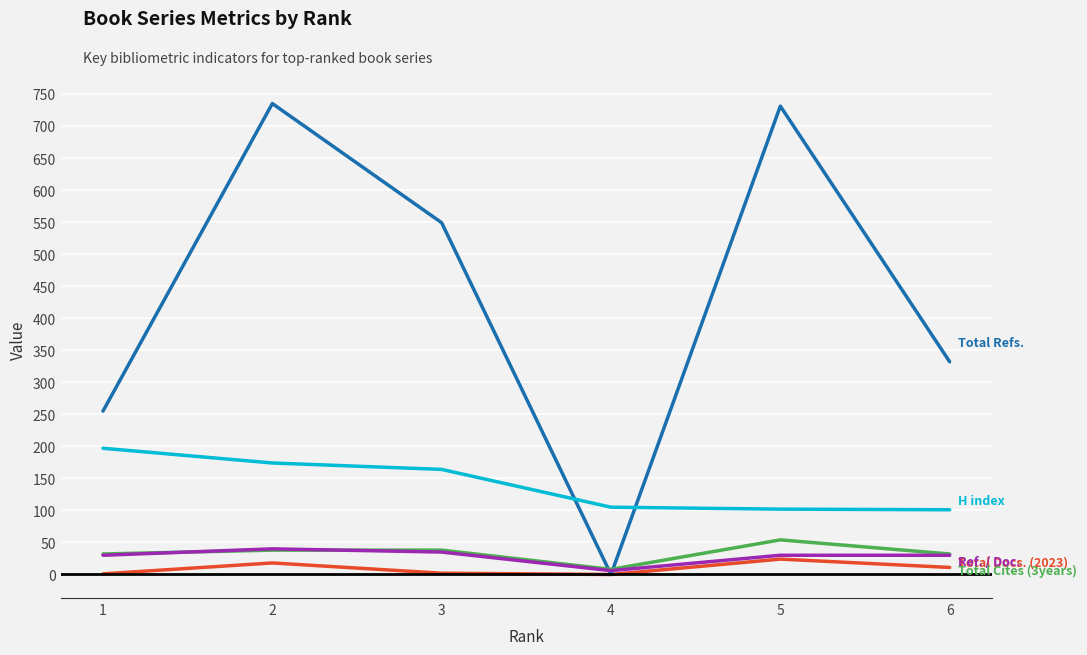

What is the maximum value shown in the chart?

735